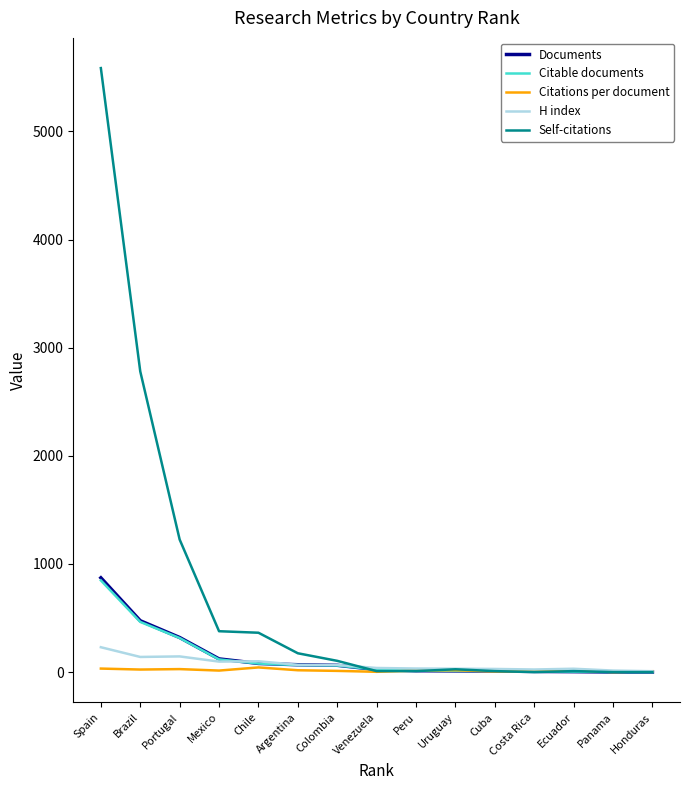

True or false: Self-citations has a value of 3776.3 at Brazil.

False